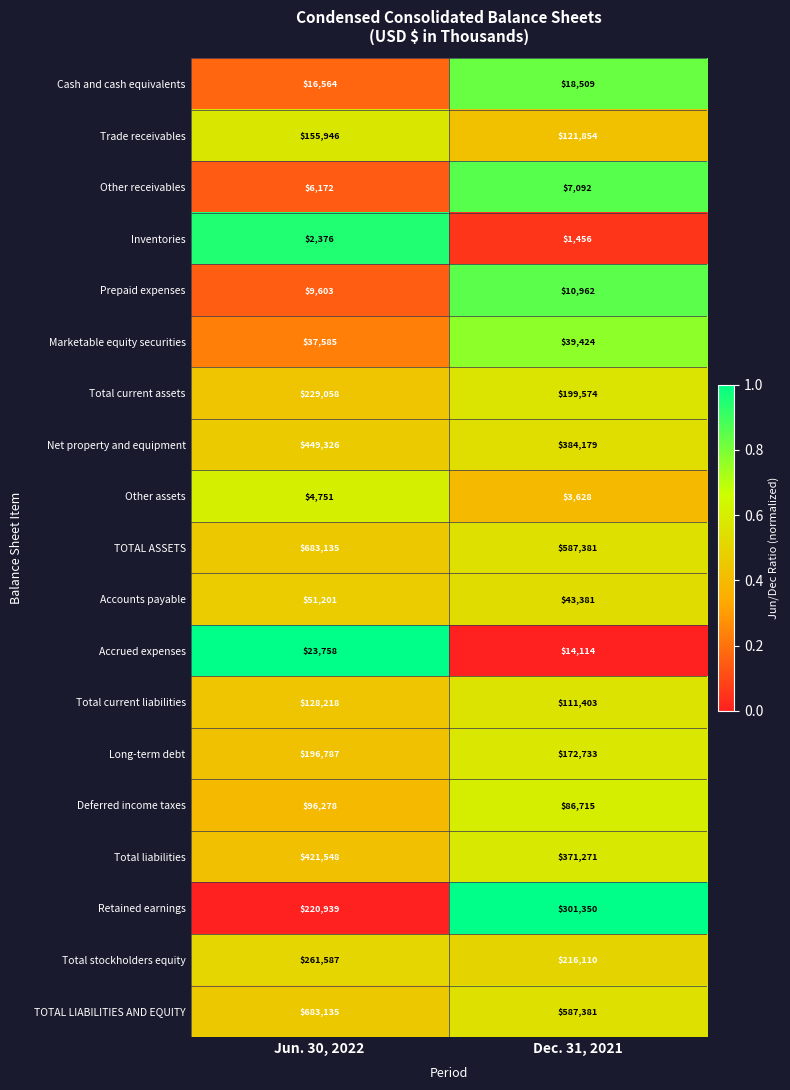

At which category is the sum across all series the highest?

Jun. 30, 2022